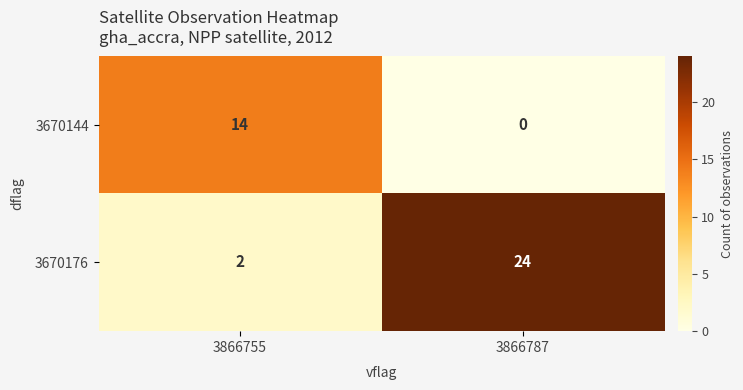

Read the 3670144 value at 3866755, to the nearest 10.

10